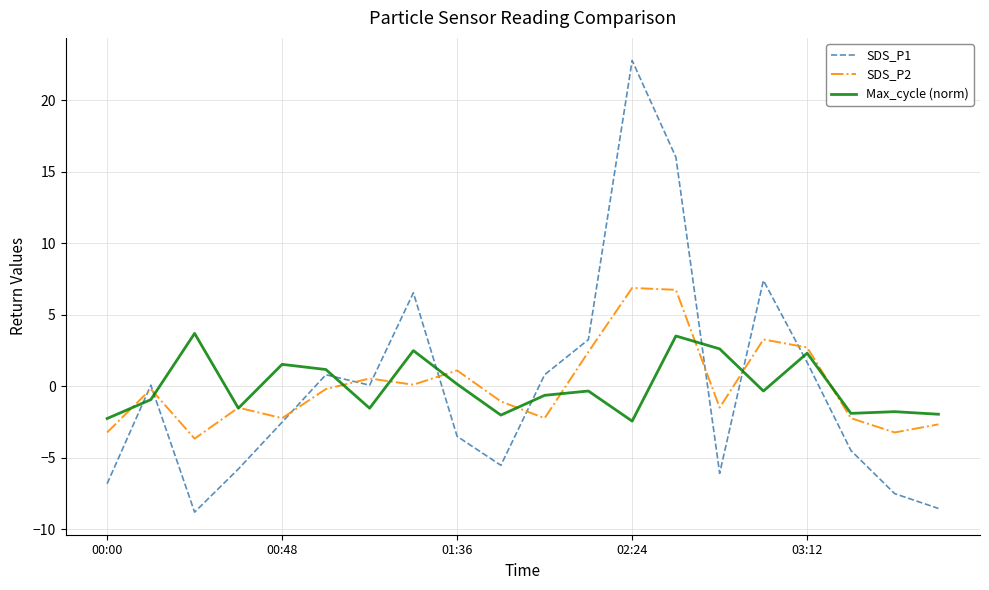

What is the maximum value for Max_cycle (norm)?

3.7